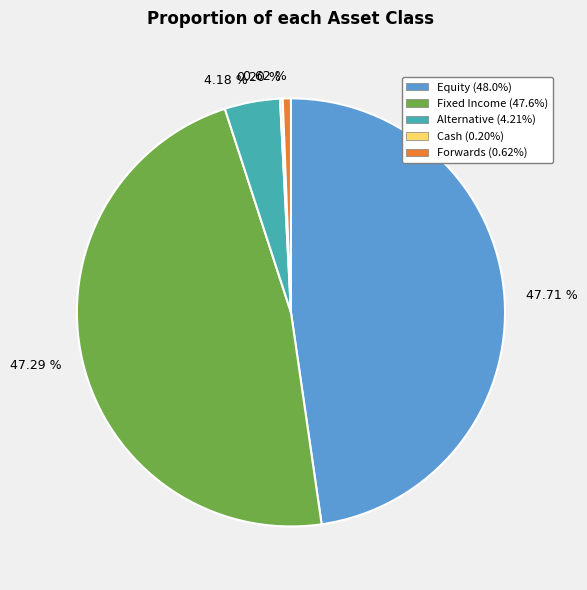

Combined, do Alternative and Equity account for over 50%?

Yes